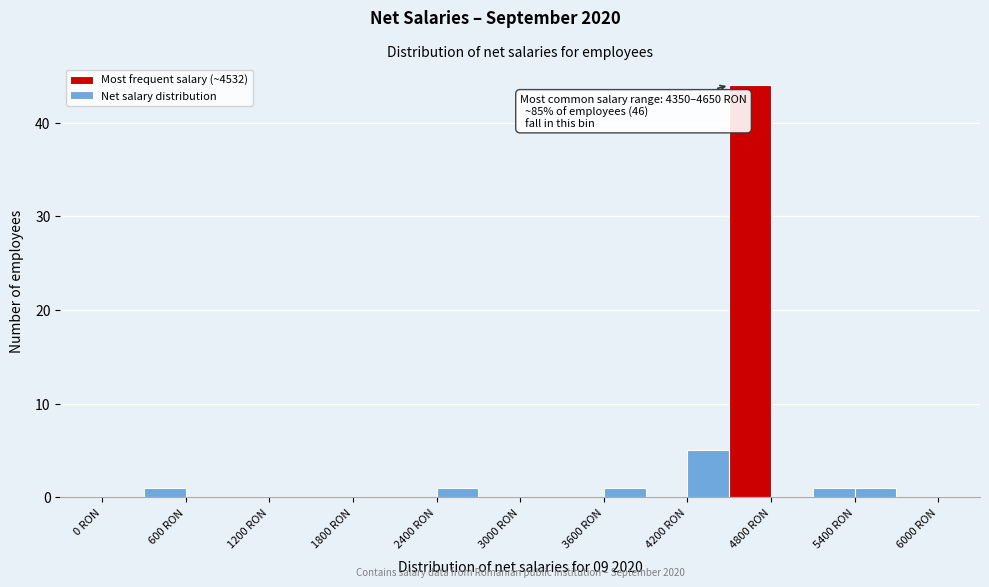

Around what value on the x-axis is the tallest bar? Give the approximate position of its centre, as read against the axis.

4700